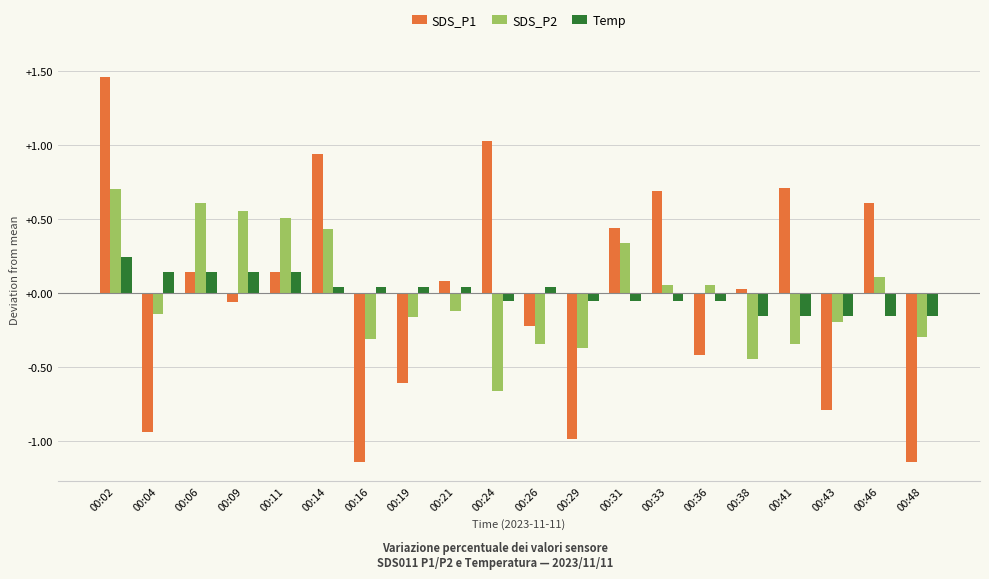

What is the difference between the maximum and minimum values in the SDS_P2 series?

1.4